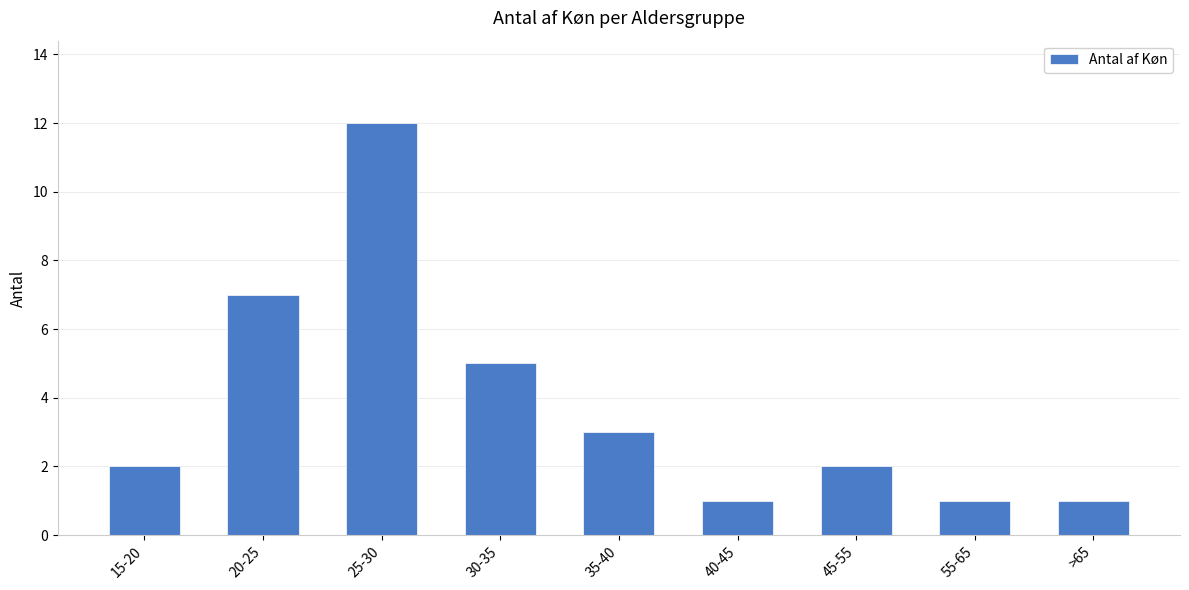

What is the change in value from 30-35 to 40-45?

-4